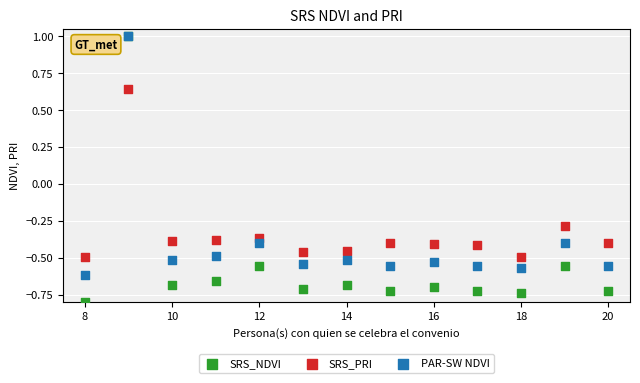

In the SRS_PRI series, what Y value is closest to 0?

-0.3